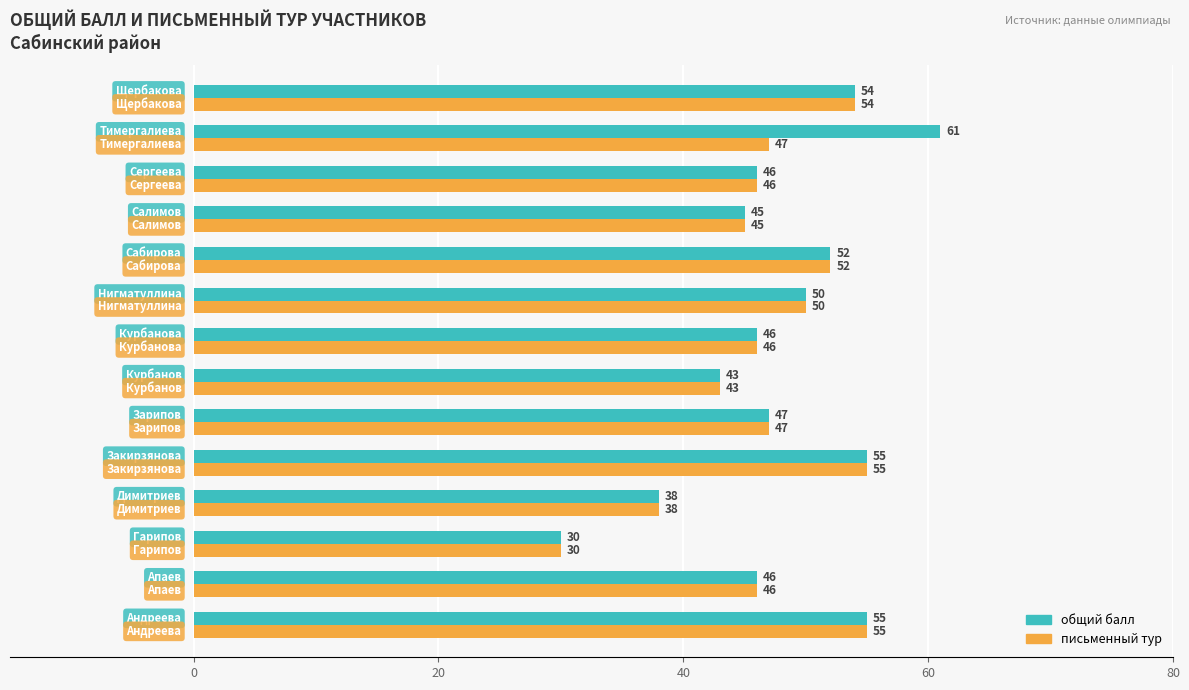

What is the greatest value displayed?

61